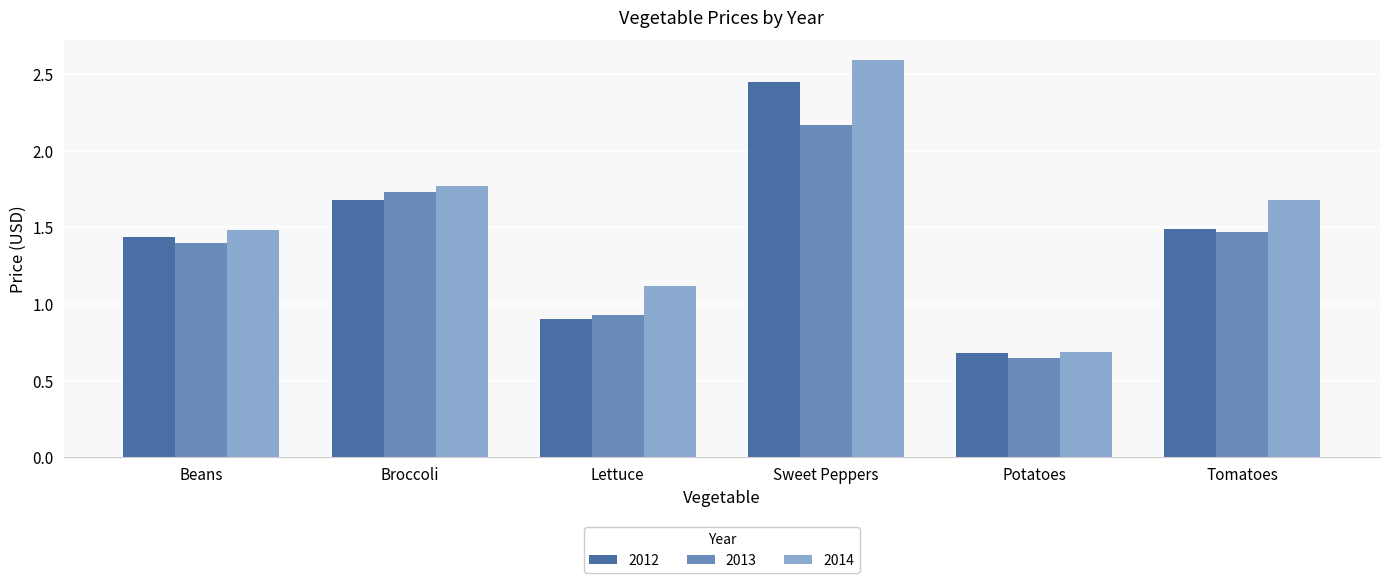

At how many categories does at least one series exceed 1?

5